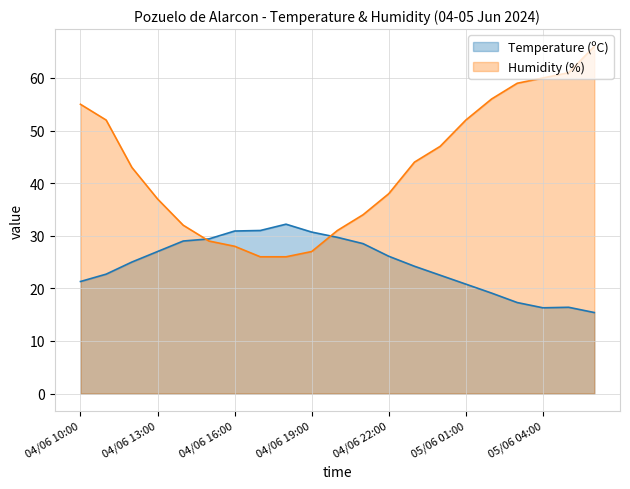

What is the greatest value displayed?

66.0